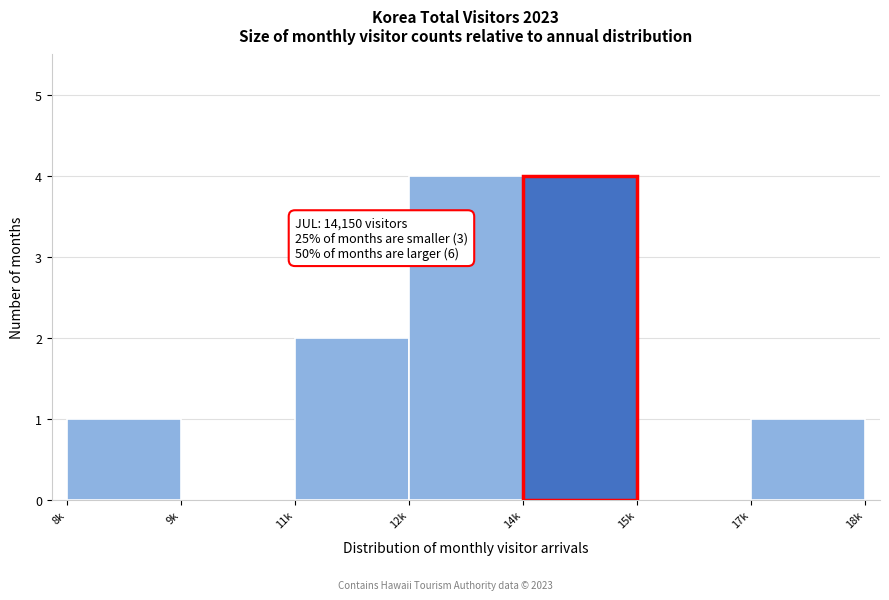

Reading left to right, extract all data points from this chart.

8k=1	9k=0	11k=2	12k=4	14k=4	15k=0	17k=1